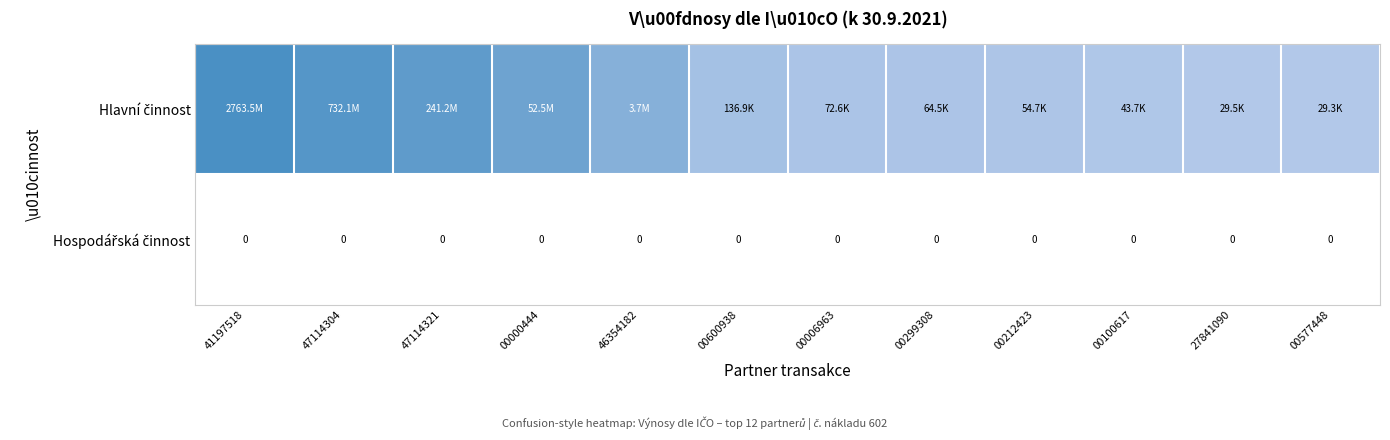

How many categories are shown in the chart?

12